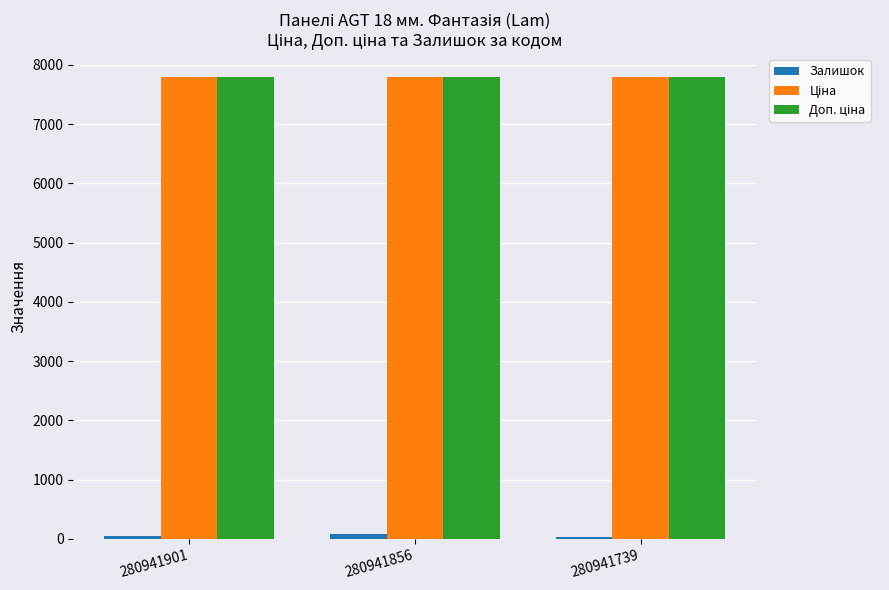

Rank the series at 280941901 from lowest to highest value.

Залишок, Ціна, Доп. ціна